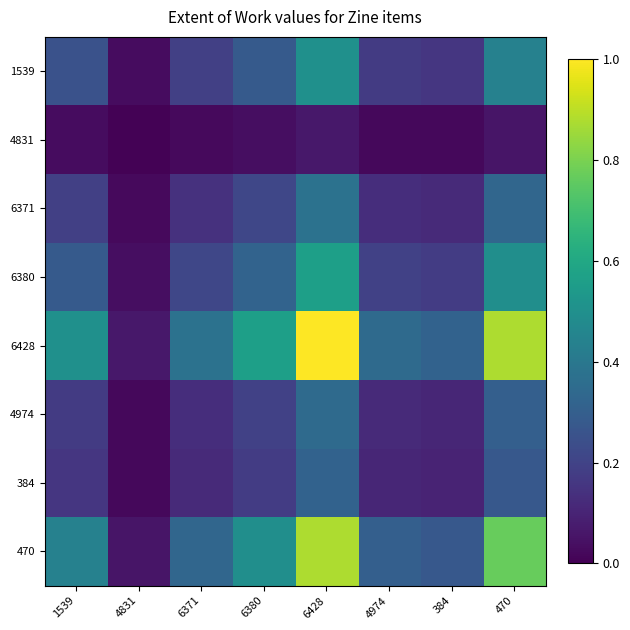

Reading left to right, what are all the values shown in this chart?

1539: 1539=0.2	4831=0.0	6371=0.2	6380=0.3	6428=0.5	4974=0.2	384=0.2	470=0.4
4831: 1539=0.0	4831=0.0	6371=0.0	6380=0.0	6428=0.1	4974=0.0	384=0.0	470=0.1
6371: 1539=0.2	4831=0.0	6371=0.1	6380=0.2	6428=0.4	4974=0.1	384=0.1	470=0.3
6380: 1539=0.3	4831=0.0	6371=0.2	6380=0.3	6428=0.6	4974=0.2	384=0.2	470=0.5
6428: 1539=0.5	4831=0.1	6371=0.4	6380=0.6	6428=1.0	4974=0.3	384=0.3	470=0.9
4974: 1539=0.2	4831=0.0	6371=0.1	6380=0.2	6428=0.3	4974=0.1	384=0.1	470=0.3
384: 1539=0.2	4831=0.0	6371=0.1	6380=0.2	6428=0.3	4974=0.1	384=0.1	470=0.3
470: 1539=0.4	4831=0.1	6371=0.3	6380=0.5	6428=0.9	4974=0.3	384=0.3	470=0.8